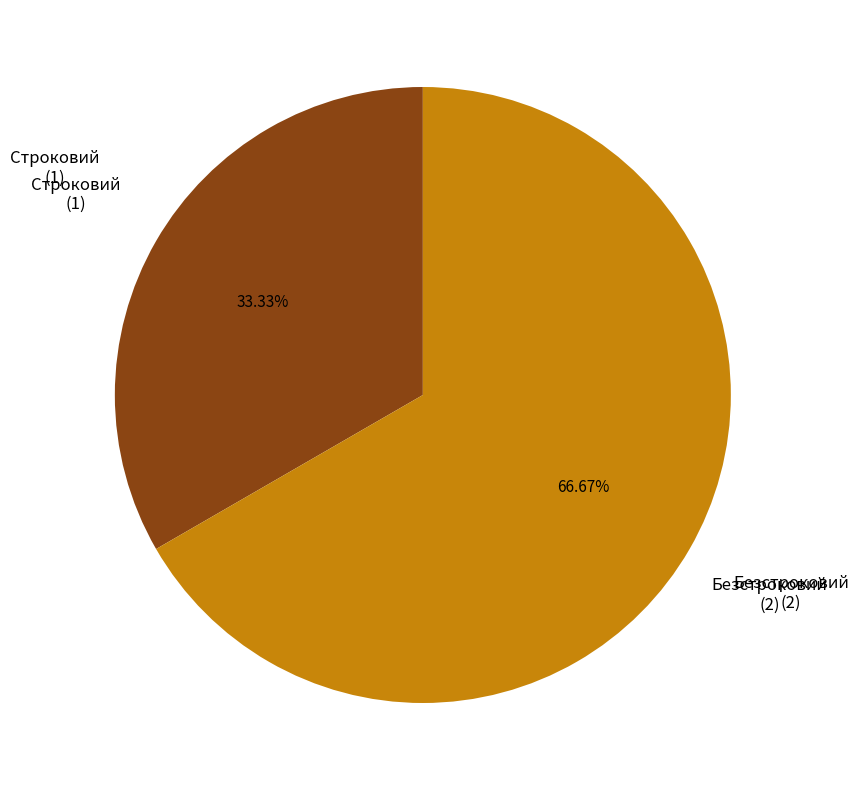

Is there a majority slice in this chart?

Yes